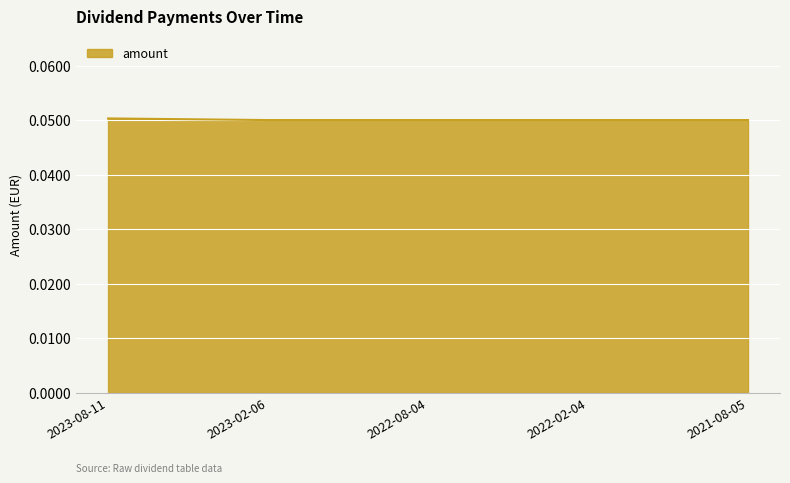

What is the sum of all values?

0.3